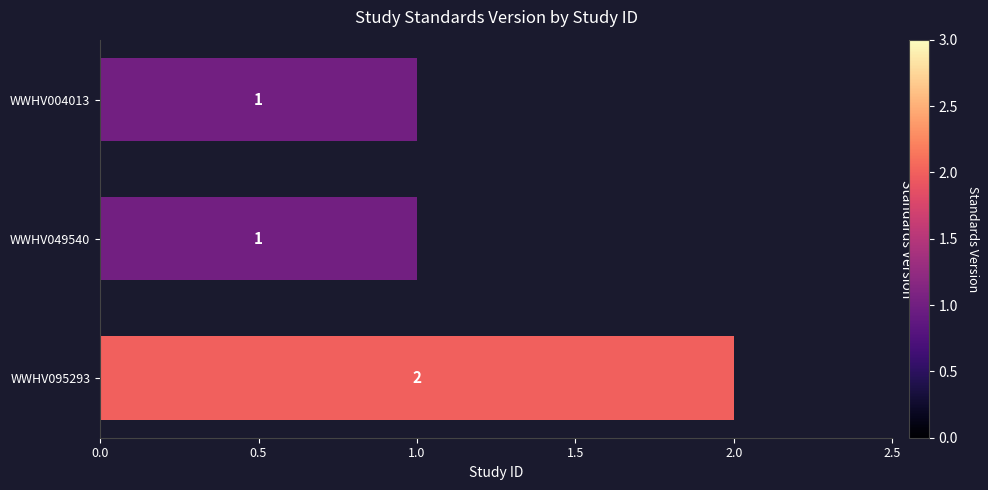

Which label corresponds to the largest value in the chart?

WWHV095293